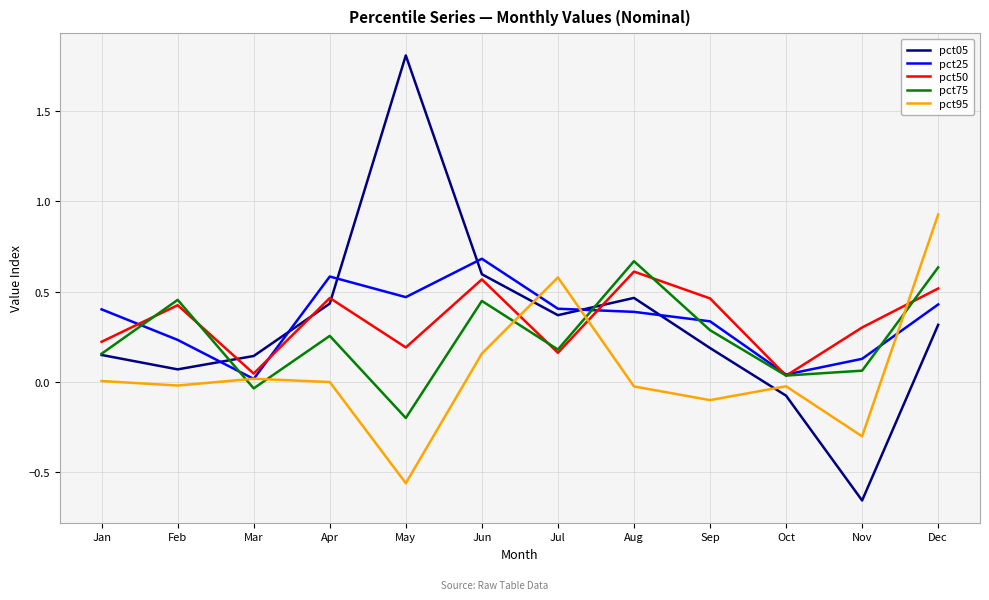

What is the difference between the highest and lowest values at May?

2.4